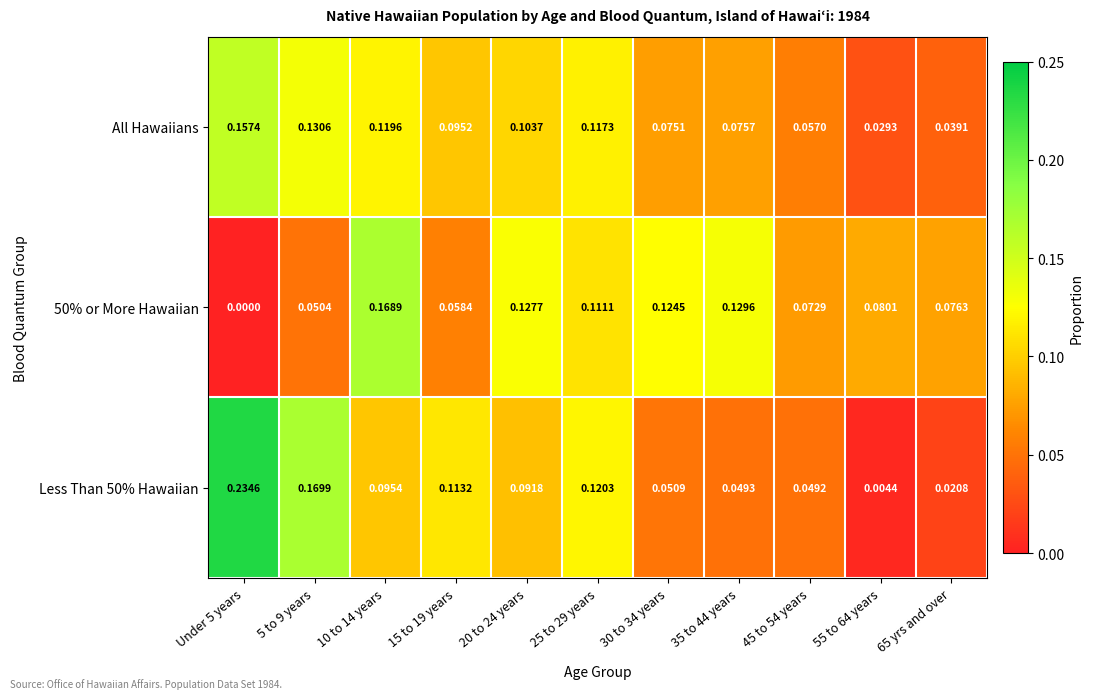

Rank the series at 30 to 34 years from highest to lowest value.

50% or More Hawaiian, All Hawaiians, Less Than 50% Hawaiian